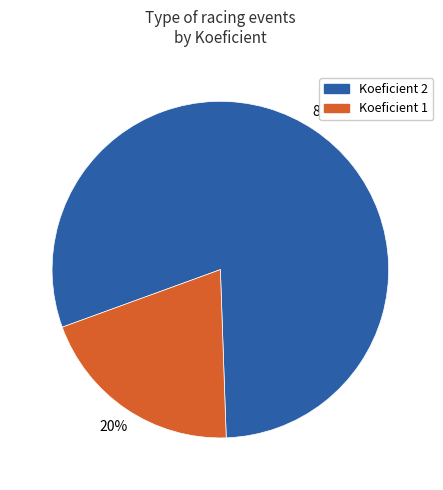

Is there a majority slice in this chart?

Yes